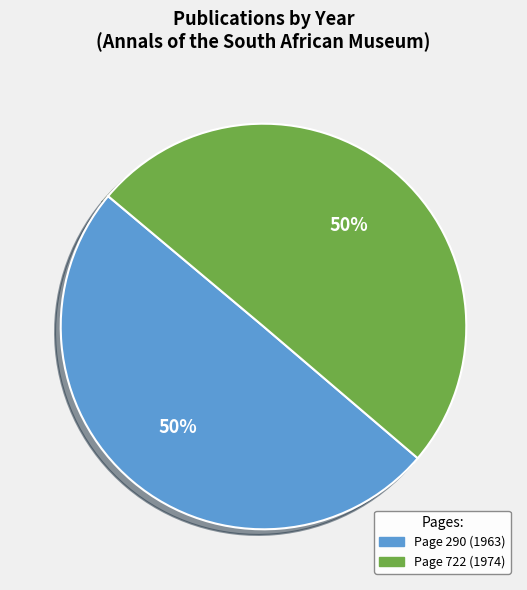

To the nearest percent, what is the average slice percentage?

50%